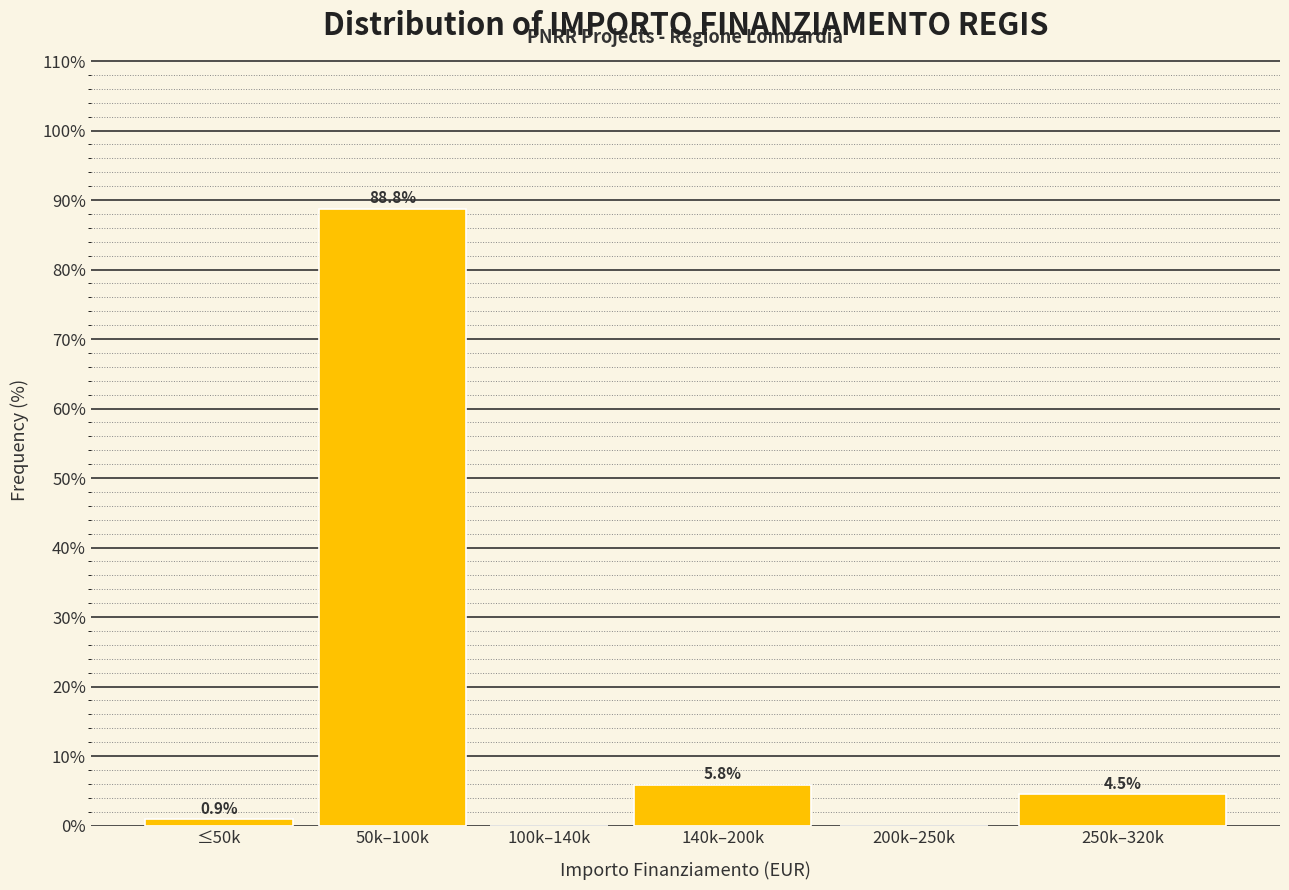

Reading left to right, transcribe all the data shown in this chart.

≤50k=0.9	50k–100k=88.8	100k–140k=0.0	140k–200k=5.8	200k–250k=0.0	250k–320k=4.5